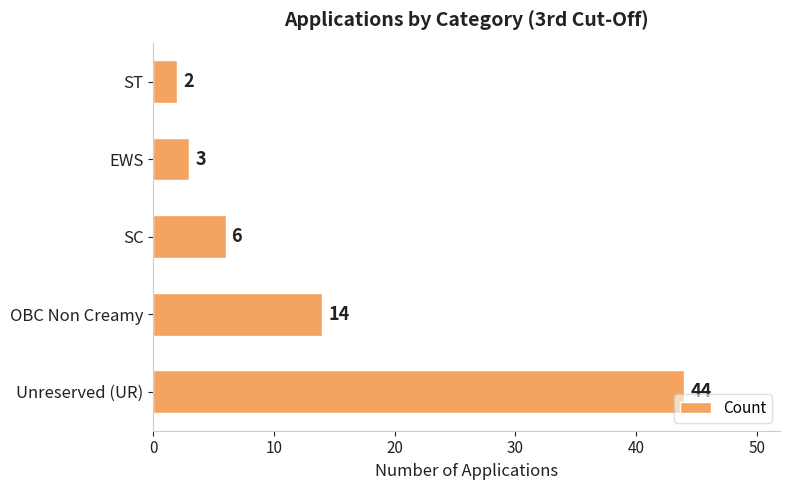

List the labels in order of value, smallest first.

ST, EWS, SC, OBC Non Creamy, Unreserved (UR)